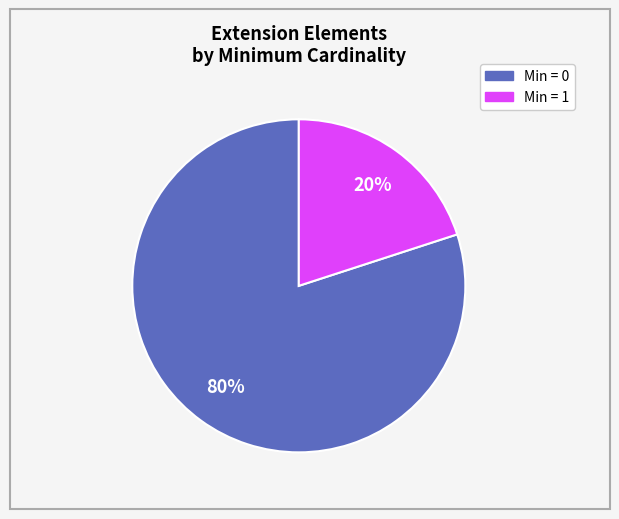

Is there a majority slice in this chart?

Yes